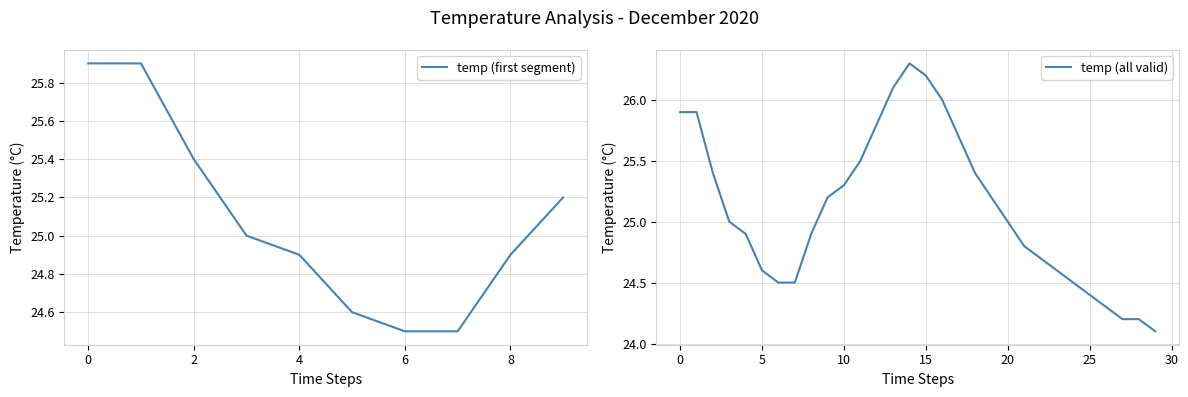

What is the difference between the maximum and minimum values?

2.2